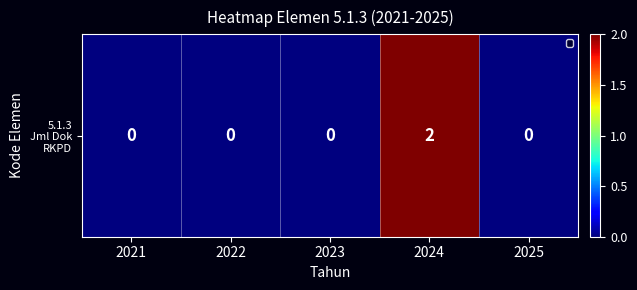

The value at 2023 is 0. True or false?

True